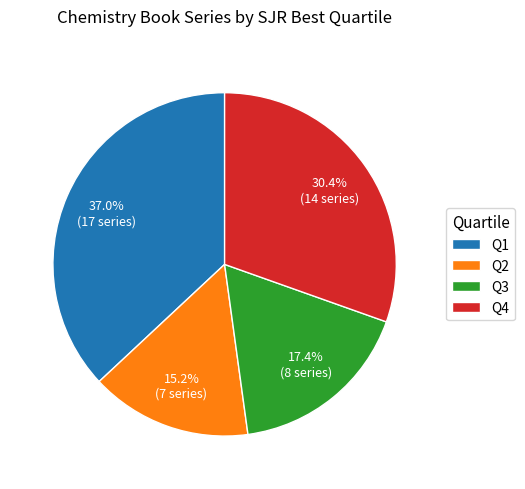

True or false: Q3 accounts for 17% of the total.

True